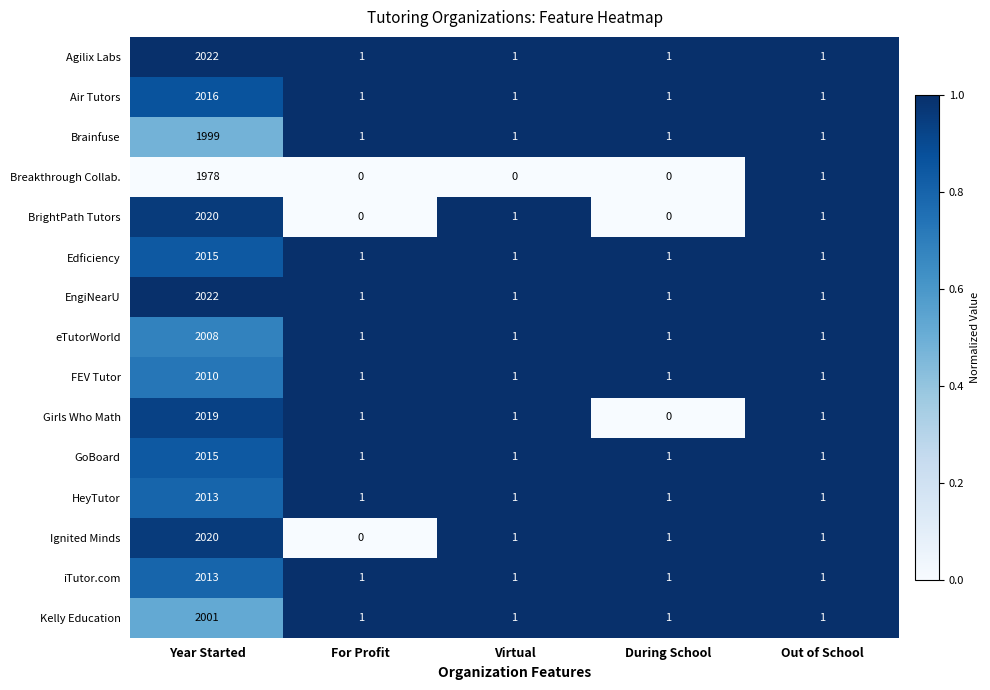

What is the total value across all series at For Profit?

12